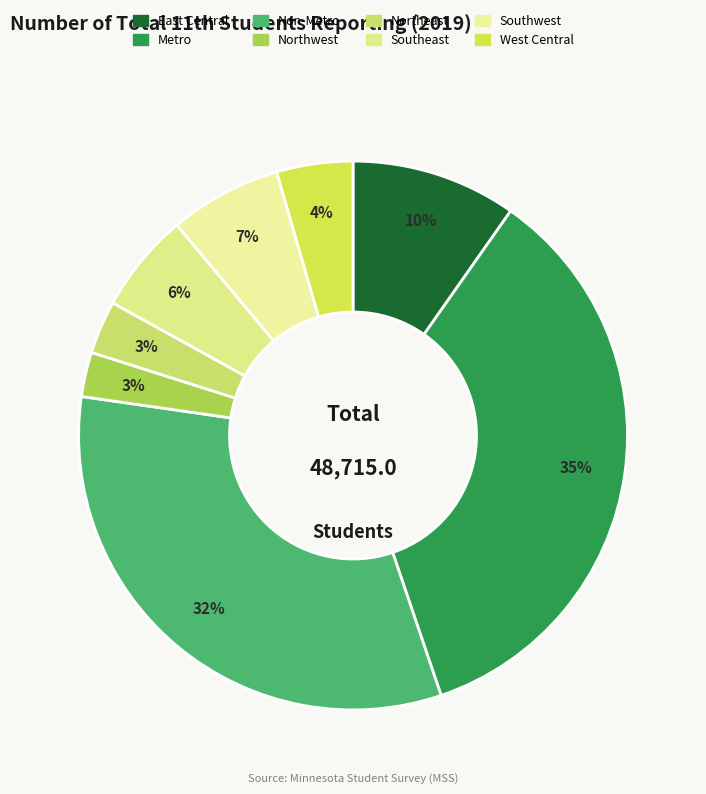

To the nearest percent, what is the combined percentage of Metro and East Central?

45%